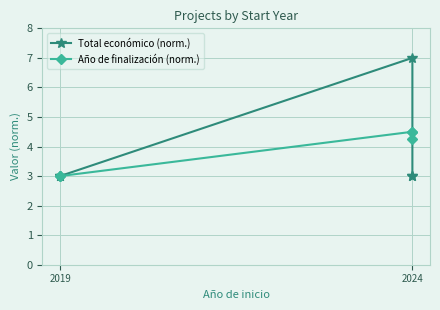

What is the value of the Total económico (norm.) point at the 3rd from the left?

7.0